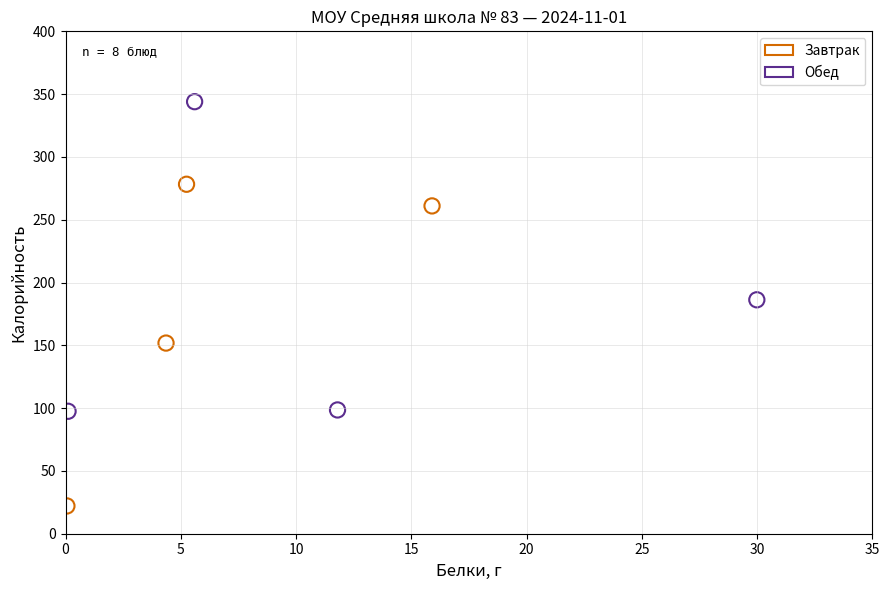

Which series has the largest Y range (max minus min)?

Завтрак